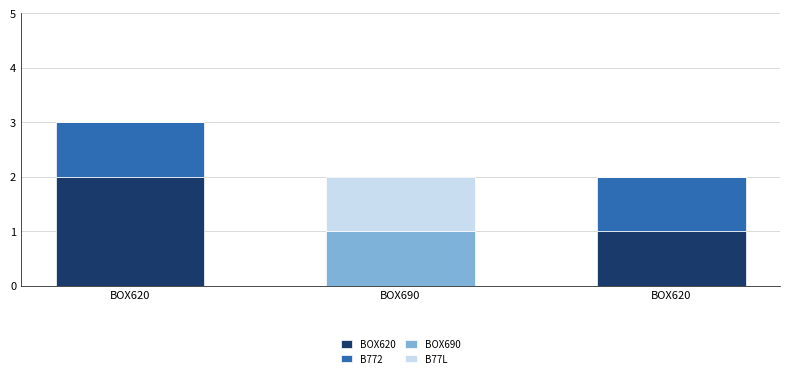

How many positive values does the BOX620 series have?

2